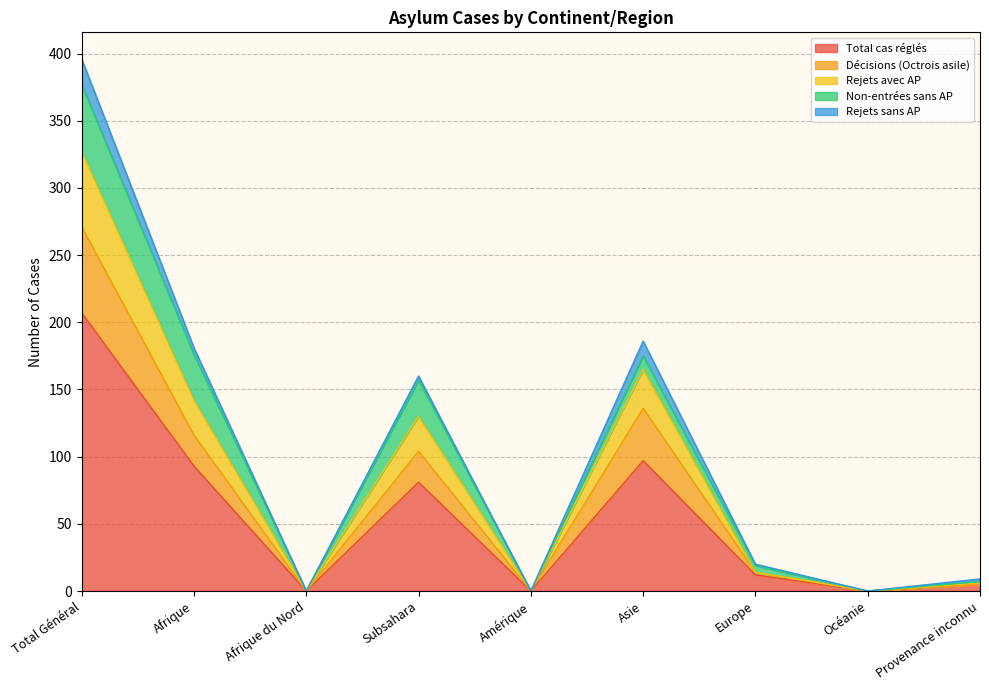

What is the maximum value for Total cas réglés?

207